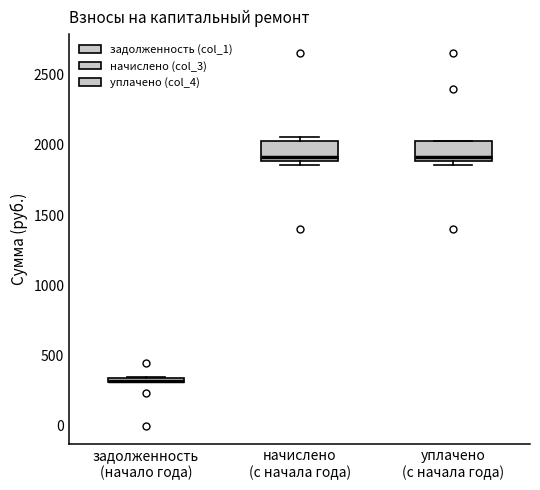

Where is the lower edge of the box for начислено (с начала года) on the y-axis? The values are not printed on the chart, so give them approximately, as read against the axis.

1900